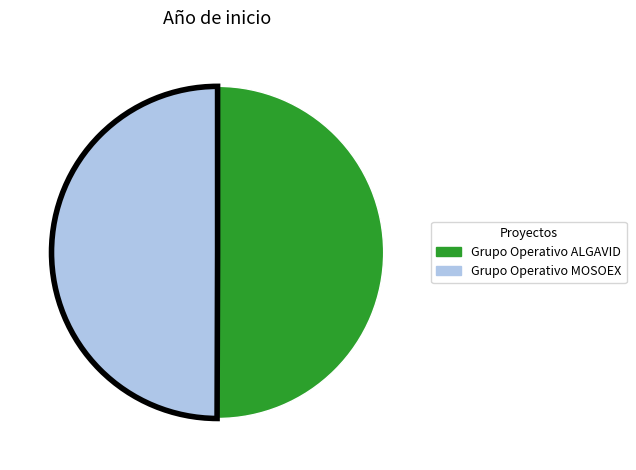

The Grupo Operativo MOSOEX slice represents 56% of the pie. True or false?

False